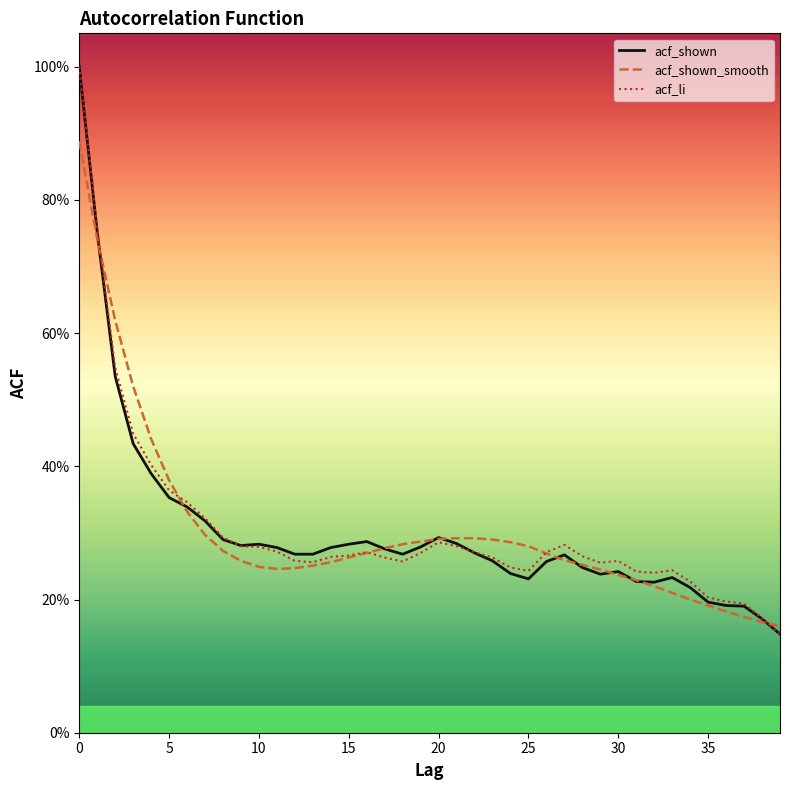

How many intersections are there between acf_shown and acf_shown_smooth?

11